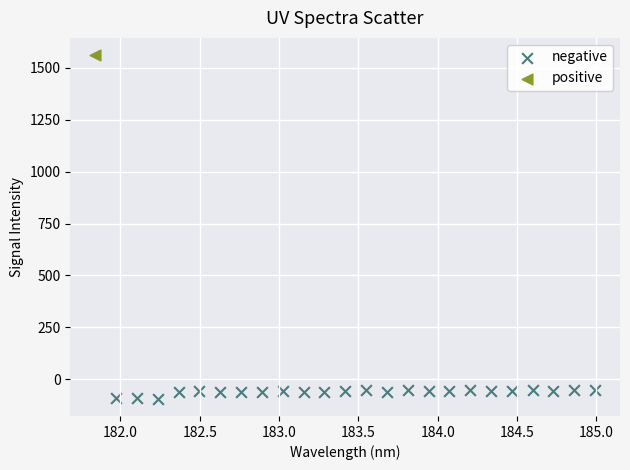

What are all the series names shown in the legend?

negative, positive